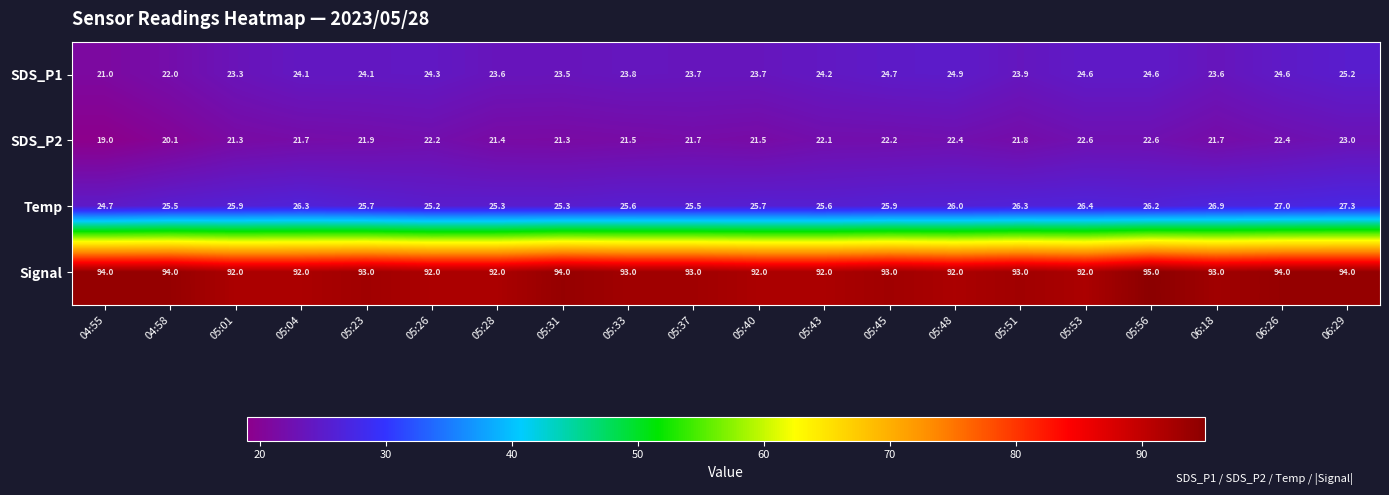

The value of Temp at 06:29 is 27.3. True or false?

True